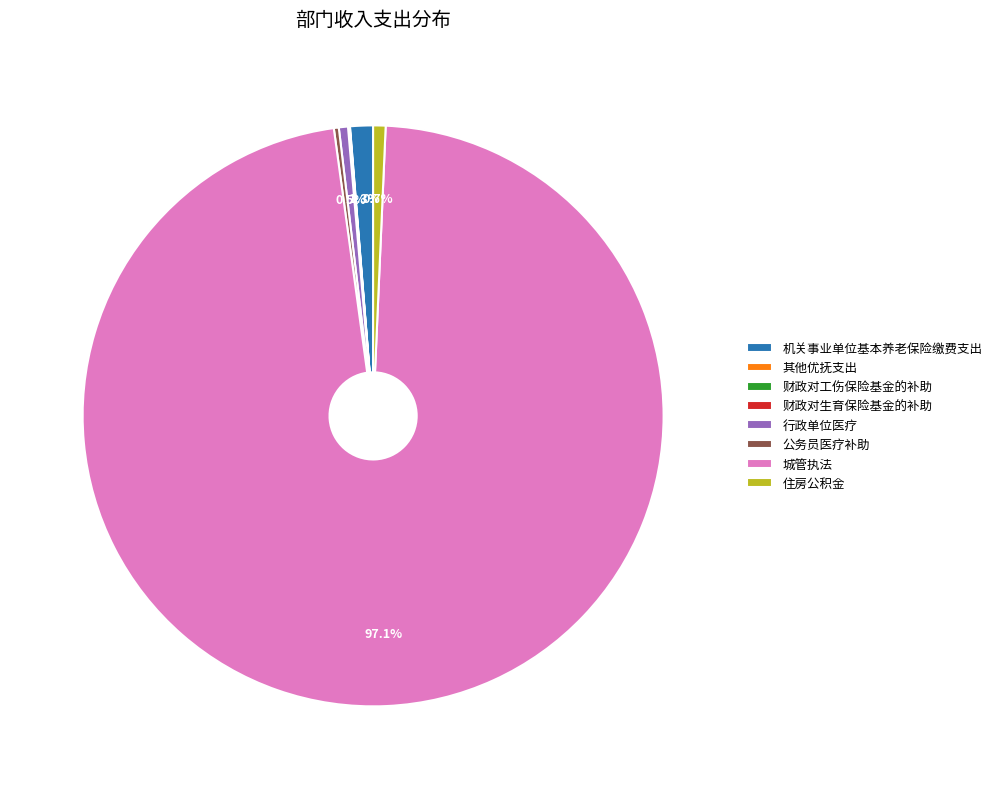

What is the total percentage of 城管执法 and 住房公积金?

97.8%